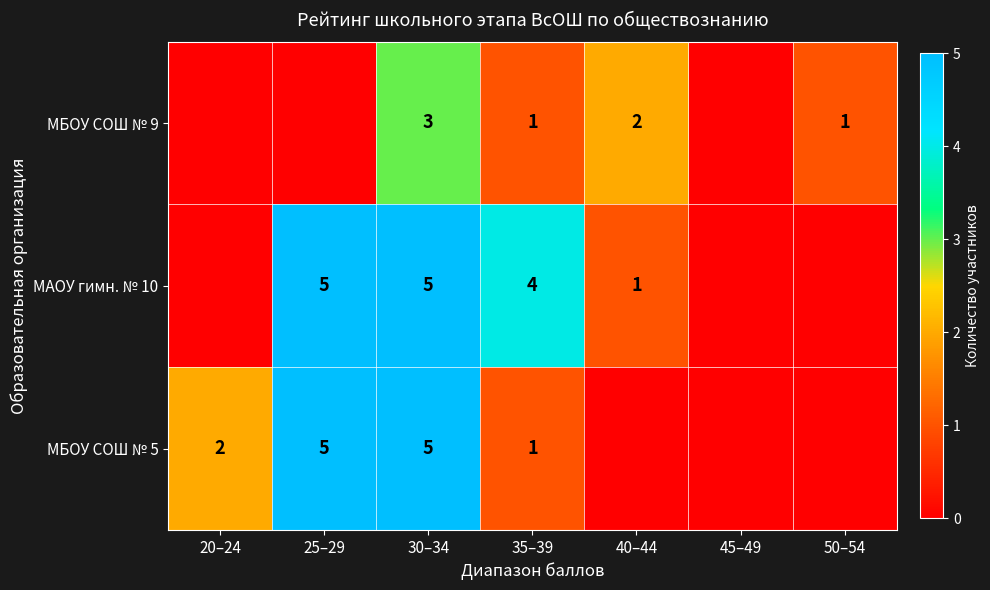

The МБОУ СОШ № 5 series shows 5 at 30–34. True or false?

True